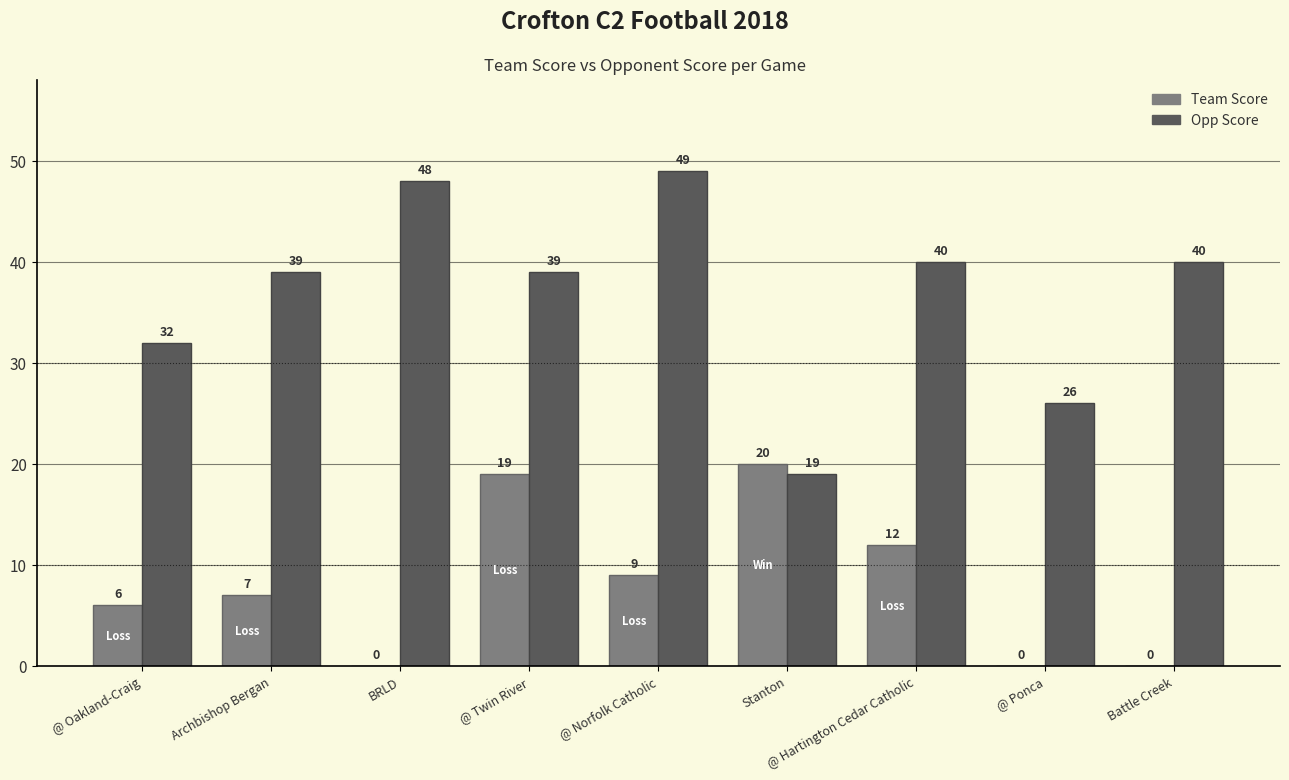

Where is Opp Score nearest to the value 34?

@ Oakland-Craig